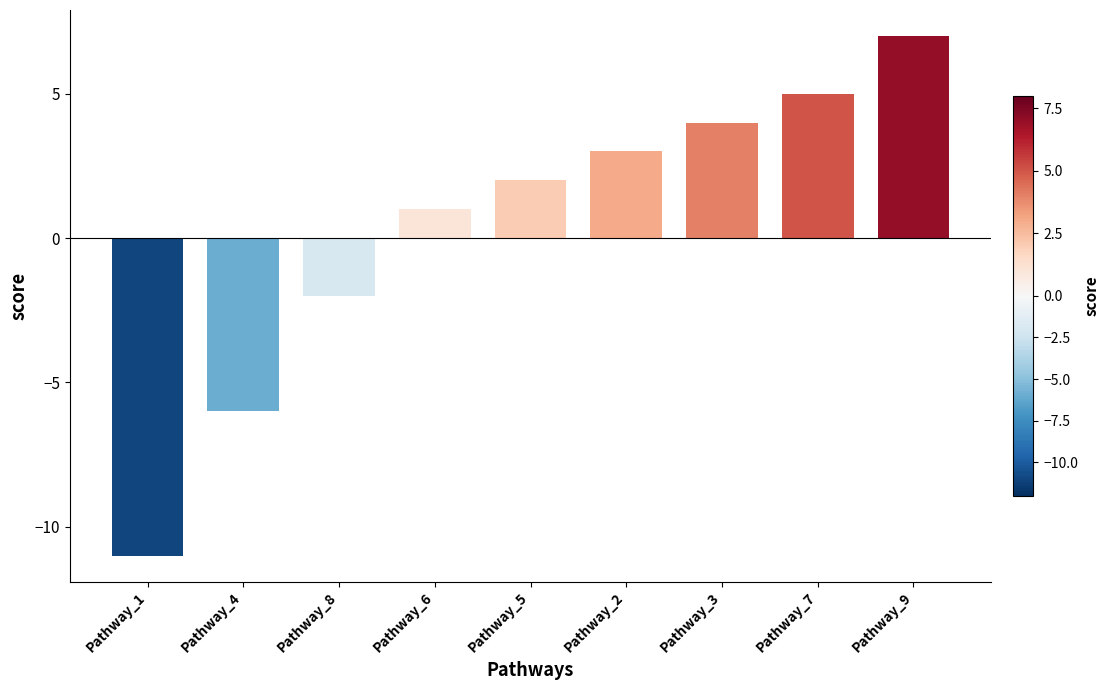

List the labels in order of value, largest first.

Pathway_9, Pathway_7, Pathway_3, Pathway_2, Pathway_5, Pathway_6, Pathway_8, Pathway_4, Pathway_1